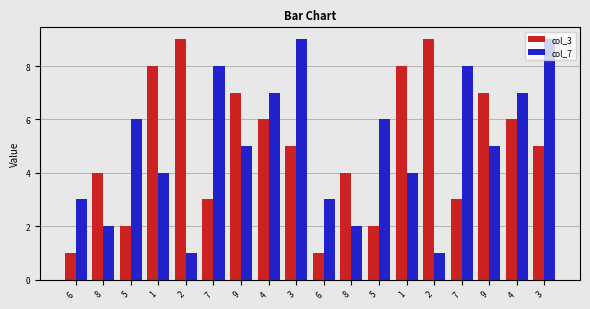

At 9, list the series in order from smallest to largest.

col_7, col_3